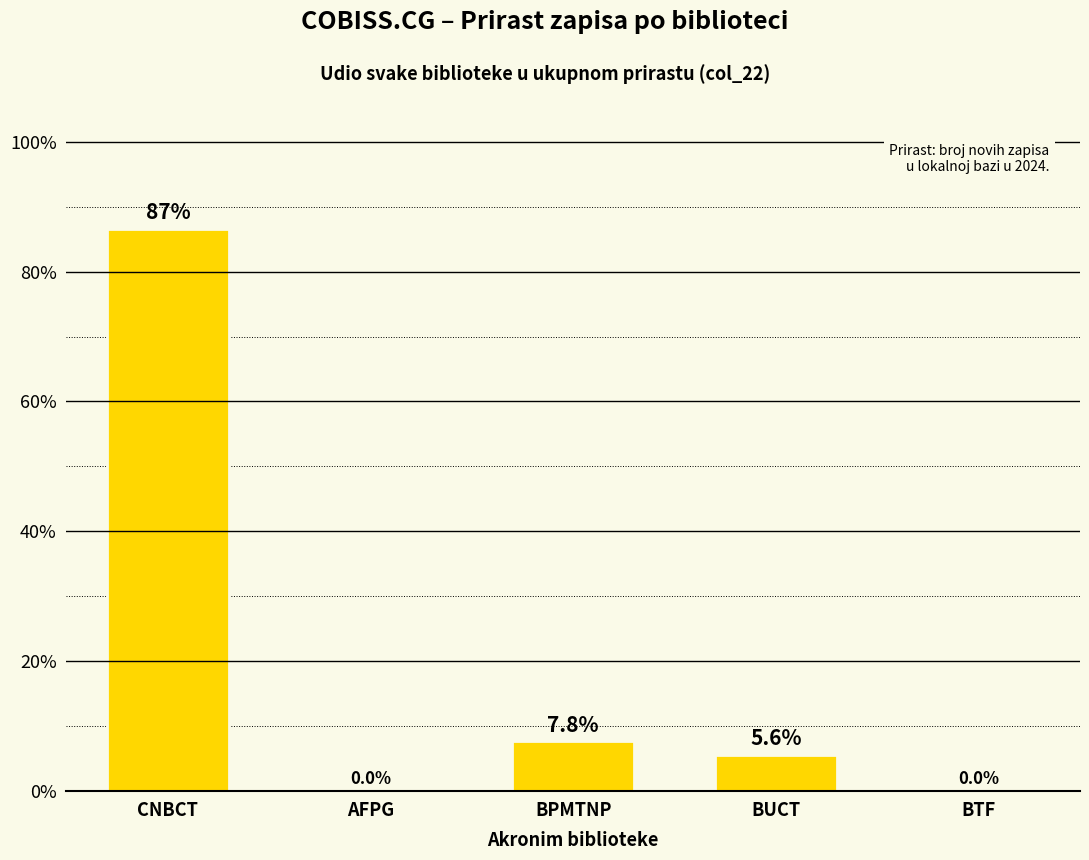

Count the number of values greater than 5.

3